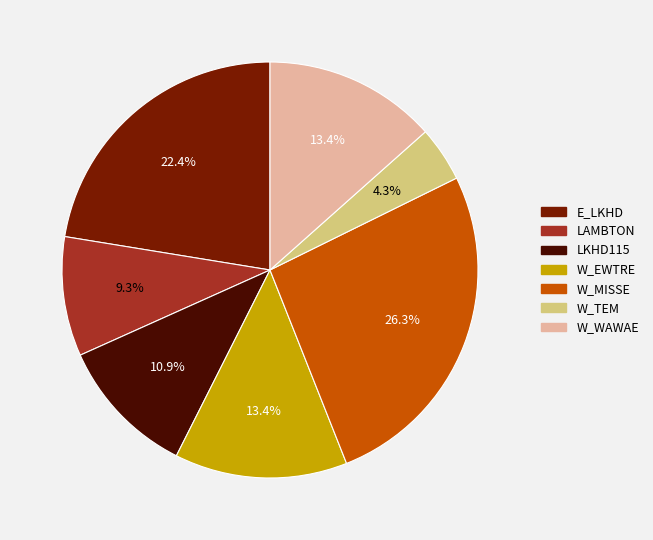

Which slice is the smallest?

W_TEM